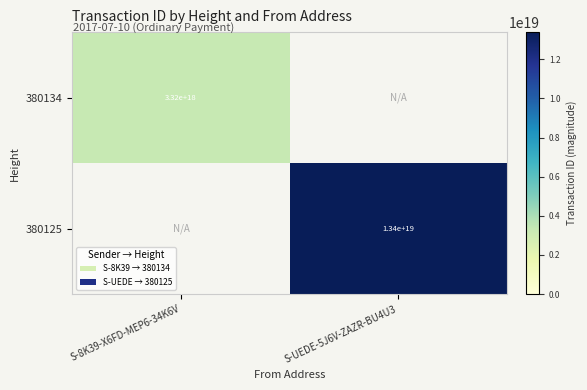

Is it true that 380125 equals 8881282817424435200 at S-UEDE-5J6V-ZAZR-BU4U3?

False